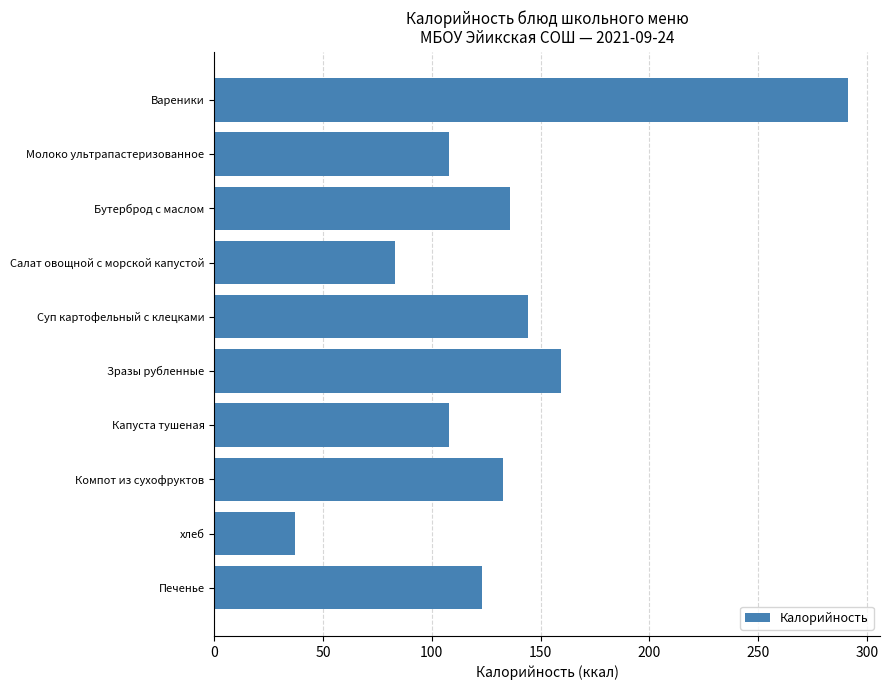

What is the change in value from Салат овощной с морской капустой to Печенье?

+40.0